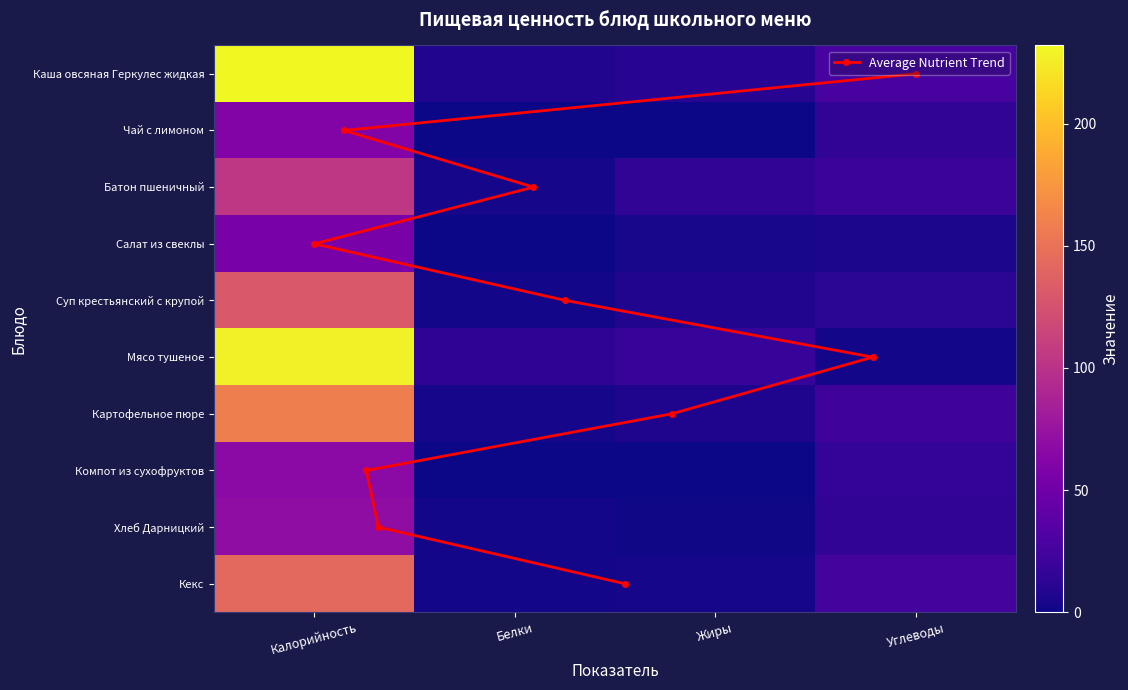

Reading left to right, what are all the values shown in this chart?

Каша овсяная Геркулес жидкая: 232.0	7.3	10.0	26.9
Чай с лимоном: 61.0	0.1	0.0	14.8
Батон пшеничный: 104.0	3.1	15.2	20.0
Салат из свеклы: 56.0	0.9	3.7	4.9
Суп крестьянский с крупой: 131.0	2.5	8.1	11.9
Мясо тушеное: 227.0	13.8	18.0	2.4
Картофельное пюре: 159.0	3.2	6.6	21.9
Компот из сухофруктов: 67.0	0.1	0.1	16.5
Хлеб Дарницкий: 69.0	2.4	1.3	15.3
Кекс: 143.0	2.6	3.3	25.6